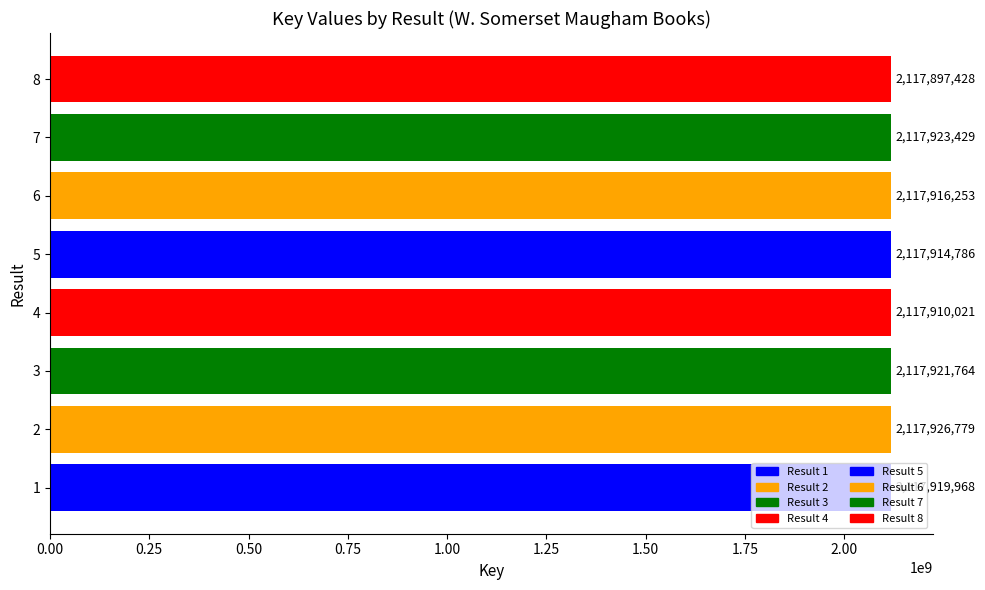

What is the difference between the maximum and second lowest values?

16758